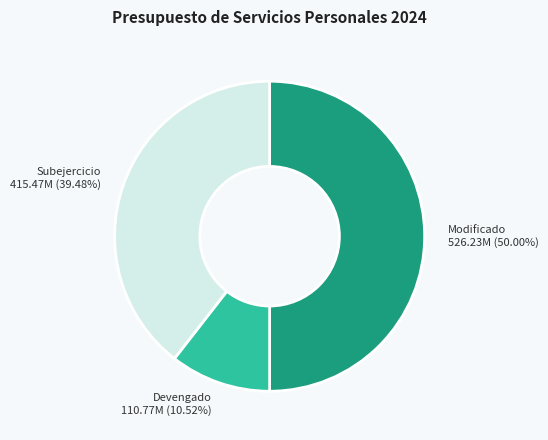

Do Devengado and Modificado together represent more than half of the pie?

Yes